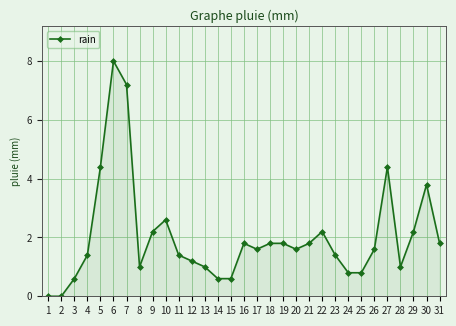

What is the value of the 8th point from the left?

1.0